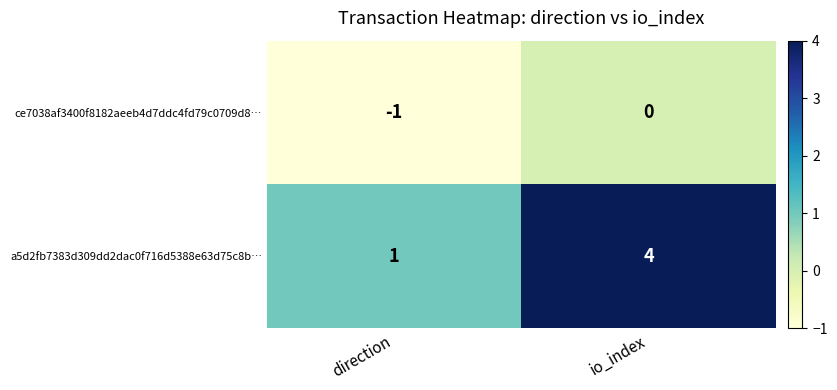

Which series changed the most between direction and io_index?

a5d2fb7383d309dd2dac0f716d5388e63d75c8b…